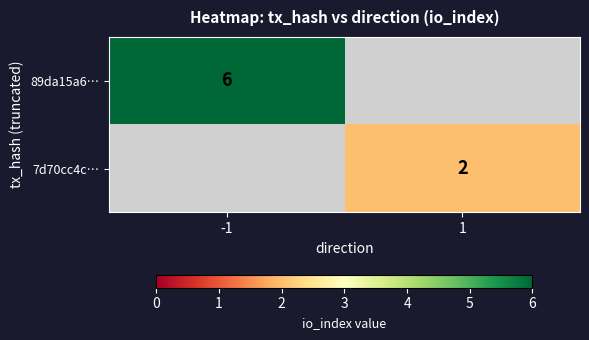

At which category does the chart reach its peak across all series?

-1